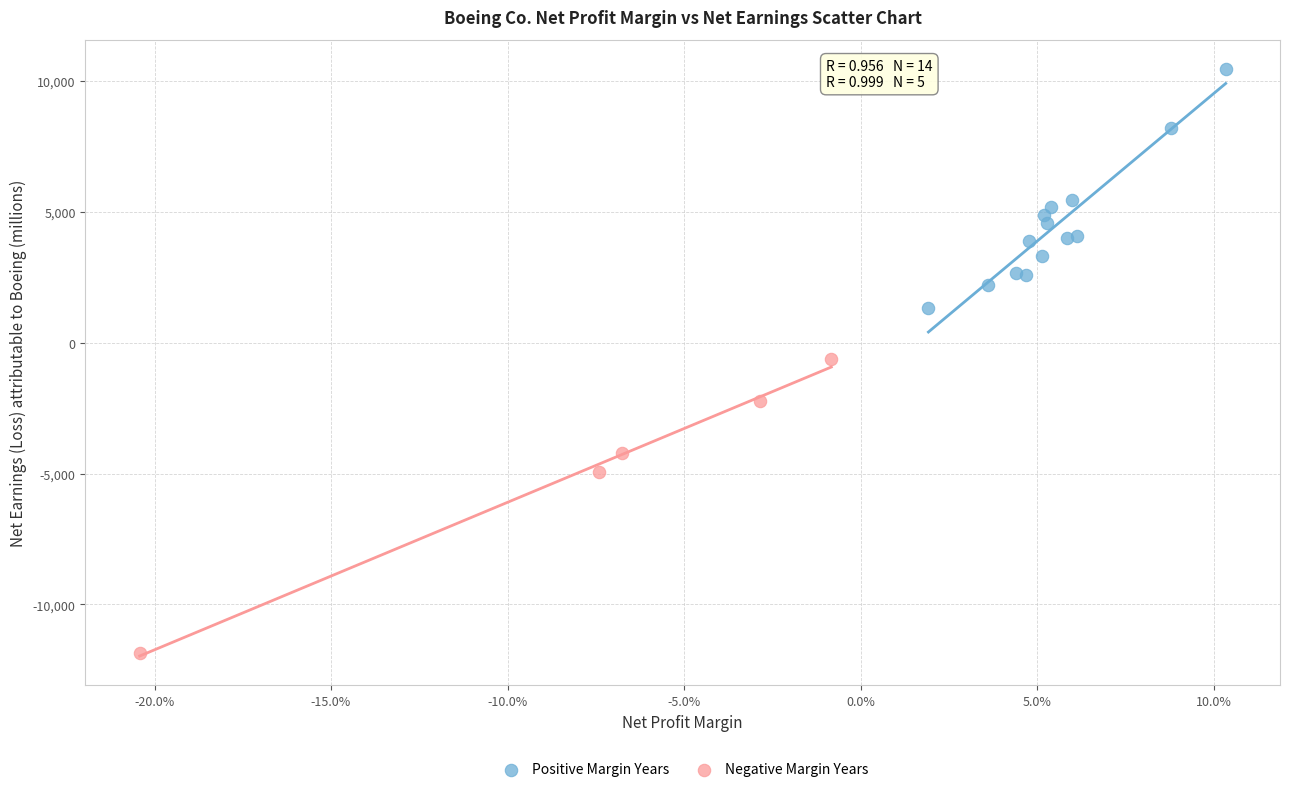

Which series contains the highest Y value?

Positive Margin Years